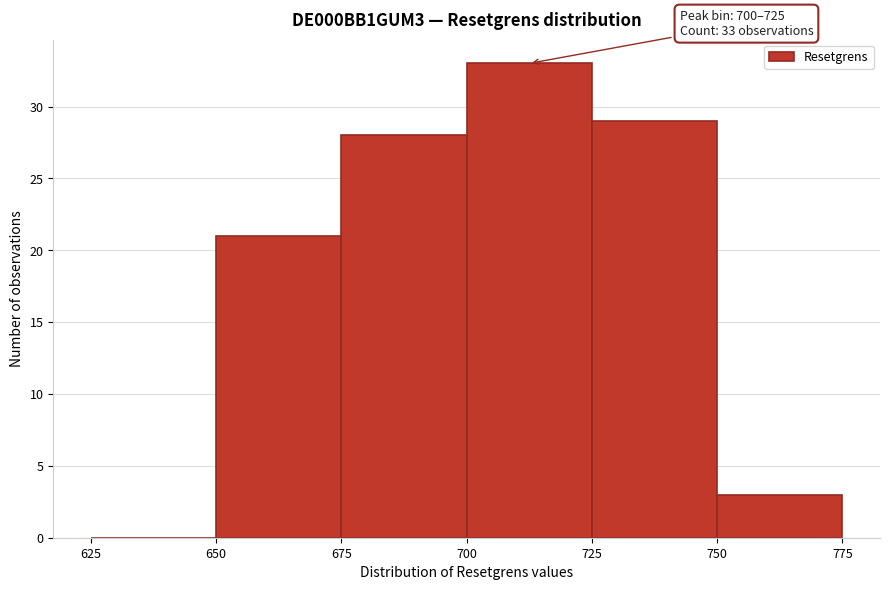

Which range on the x-axis has the tallest bar?

700 to 725